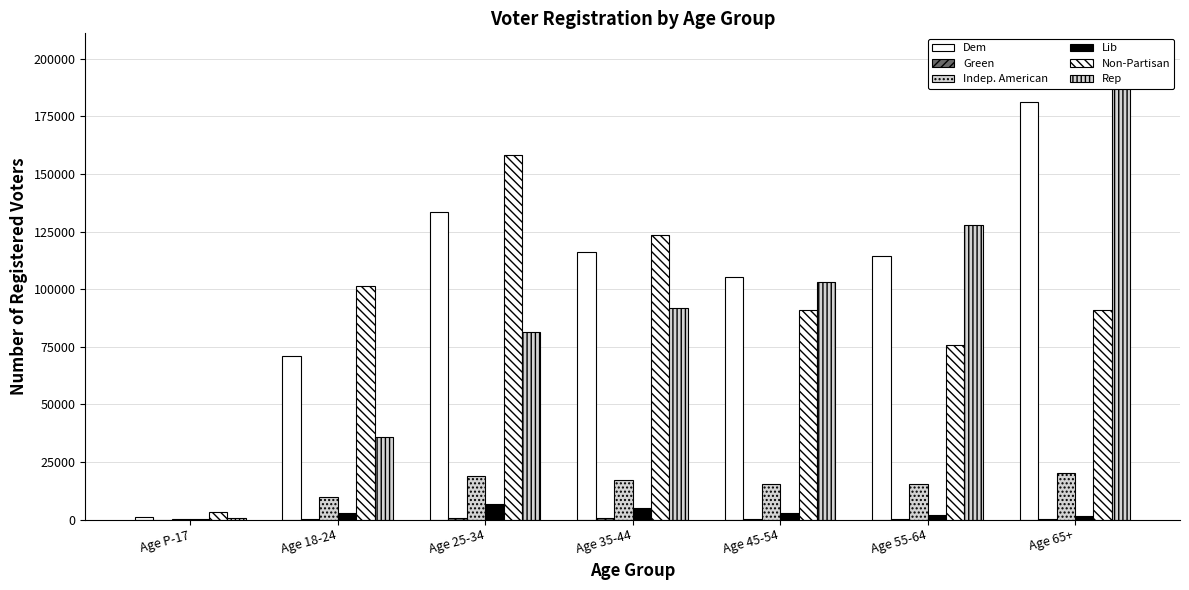

List the series in order of their peak value, lowest first.

Green, Lib, Indep. American, Non-Partisan, Dem, Rep